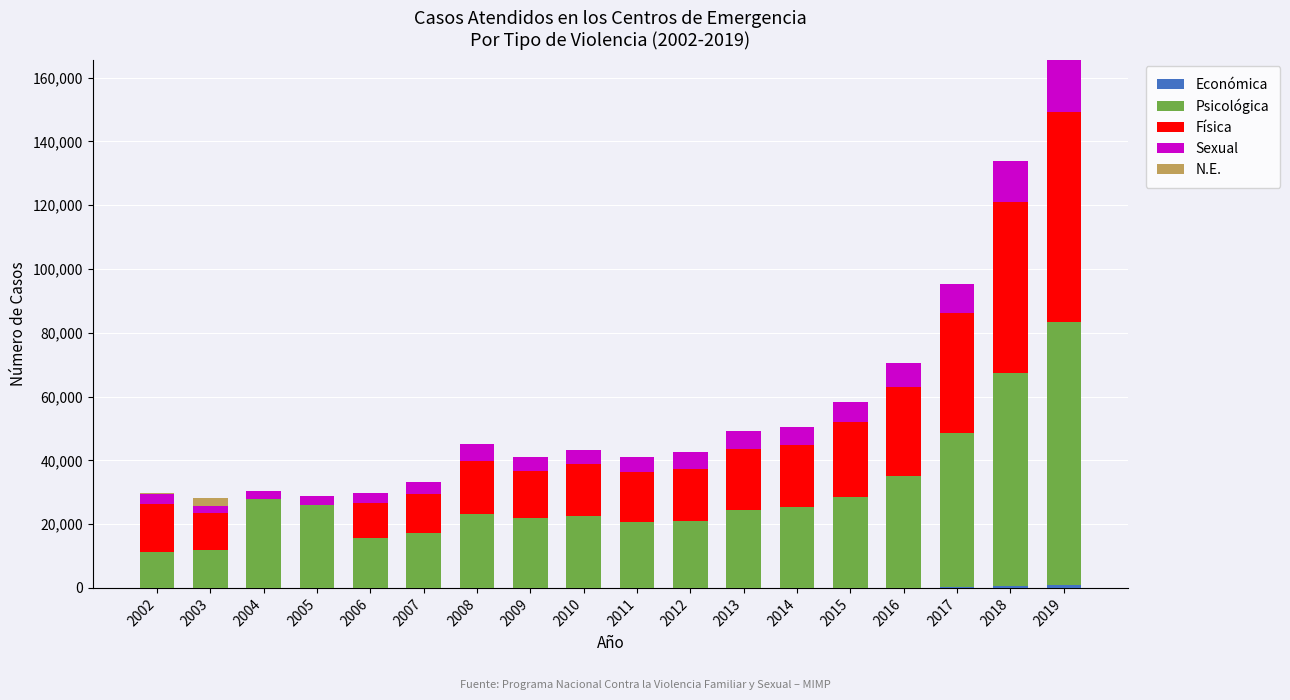

At which category is the sum across all series the highest?

2019